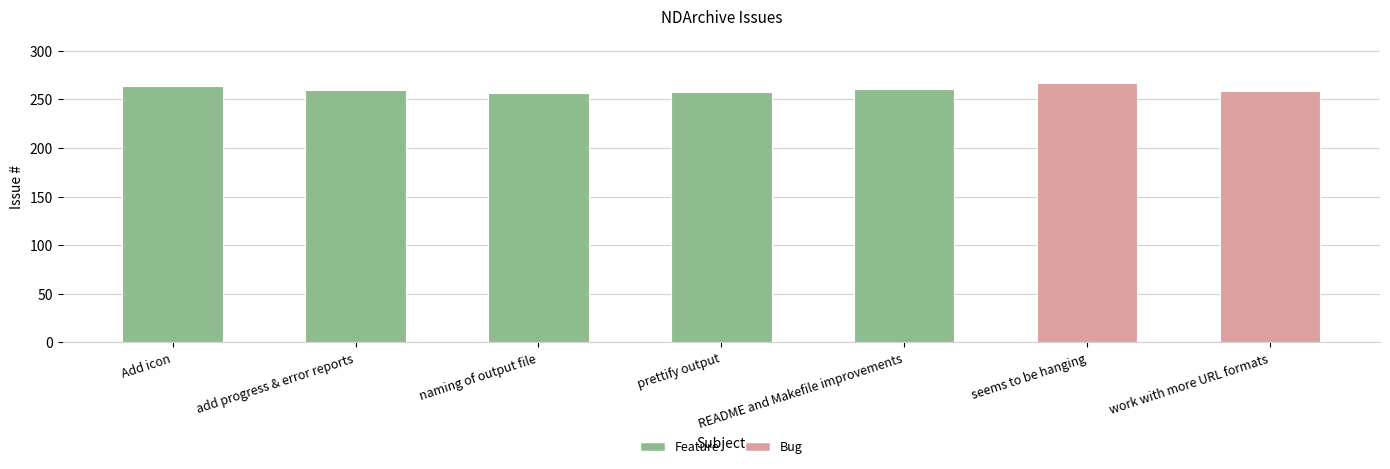

At which label does the data first exceed 260?

Add icon